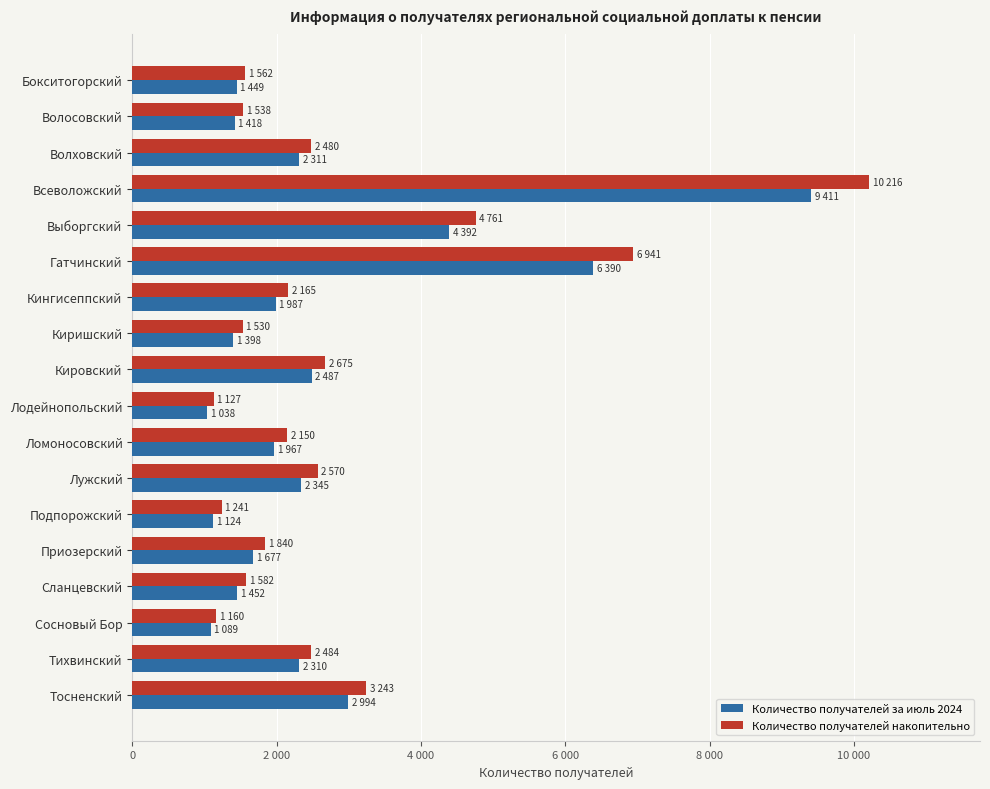

What are all the series names shown in the legend?

Количество получателей за июль 2024, Количество получателей накопительно